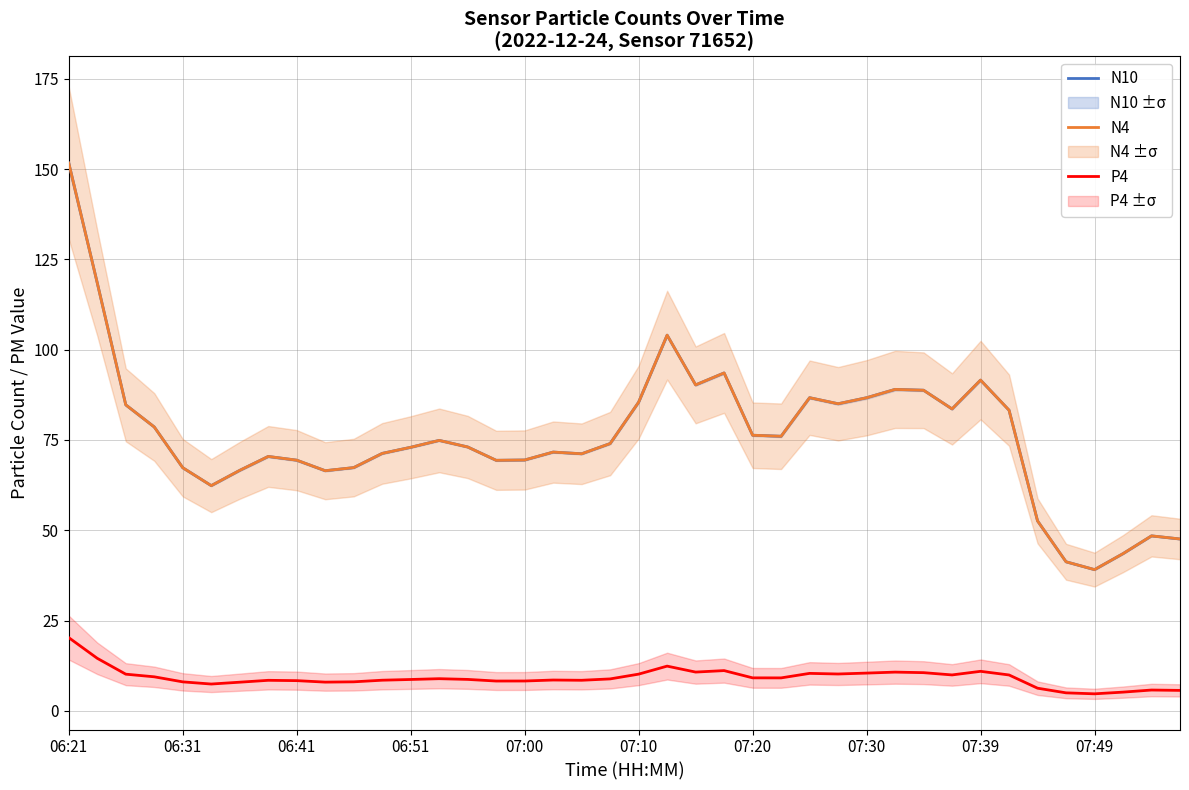

What is the value of the P4 point at the 28th from the left?

10.2